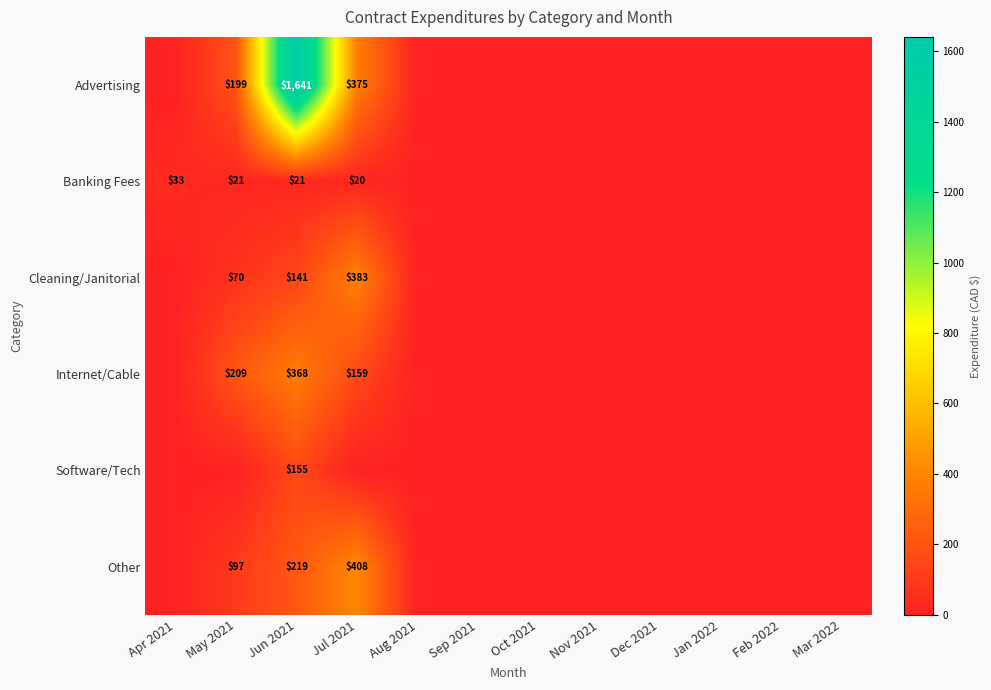

True or false: Advertising has a value of 183 at Jul 2021.

False